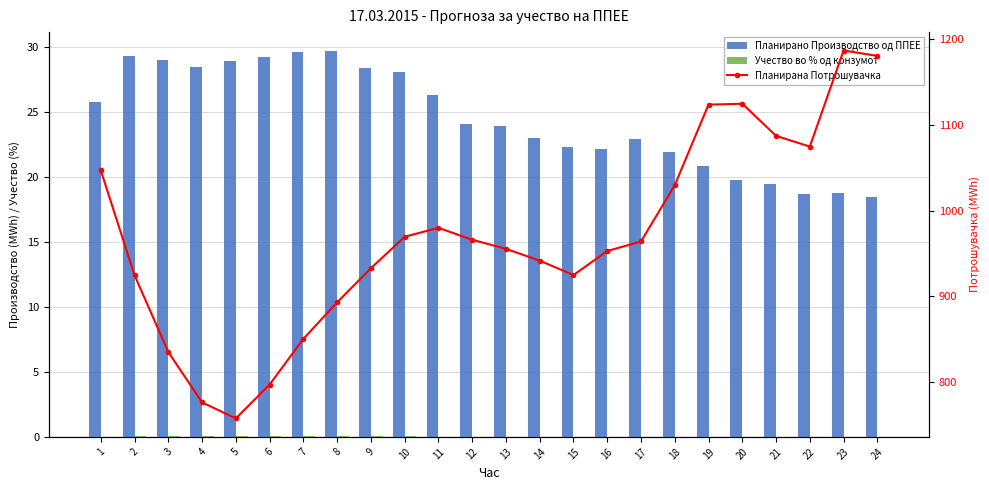

List the series in order of their peak value, highest first.

Планирана Потрошувачка, Планирано Производство од ППЕЕ, Учество во % од конзумот